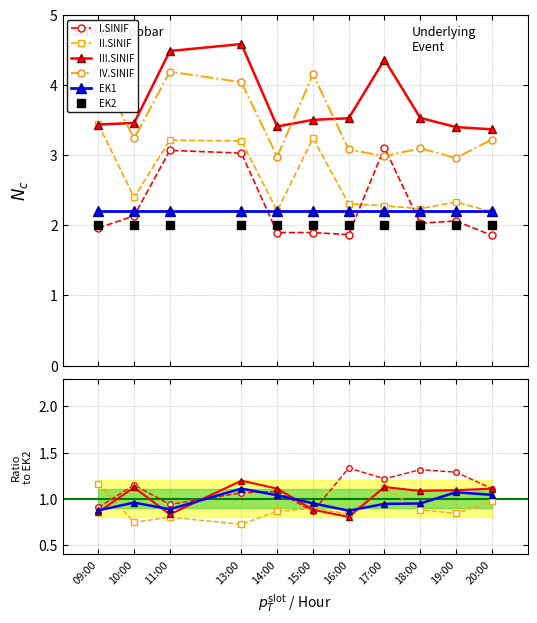

In II.SINIF, how many points are higher than both neighbors (excluding endpoints)?

3